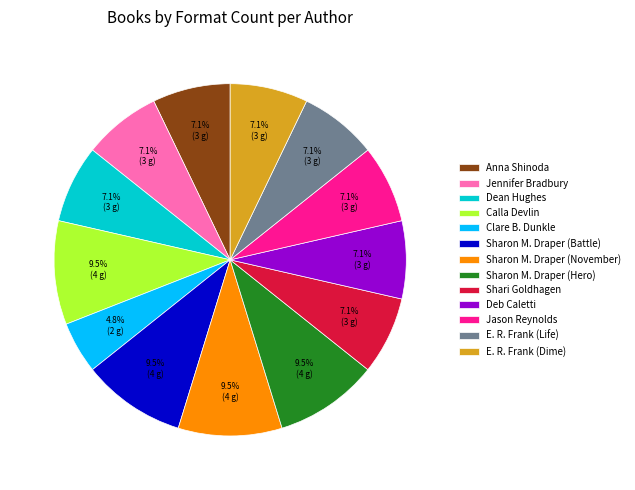

Is it true that Deb Caletti is 7% of the pie?

True